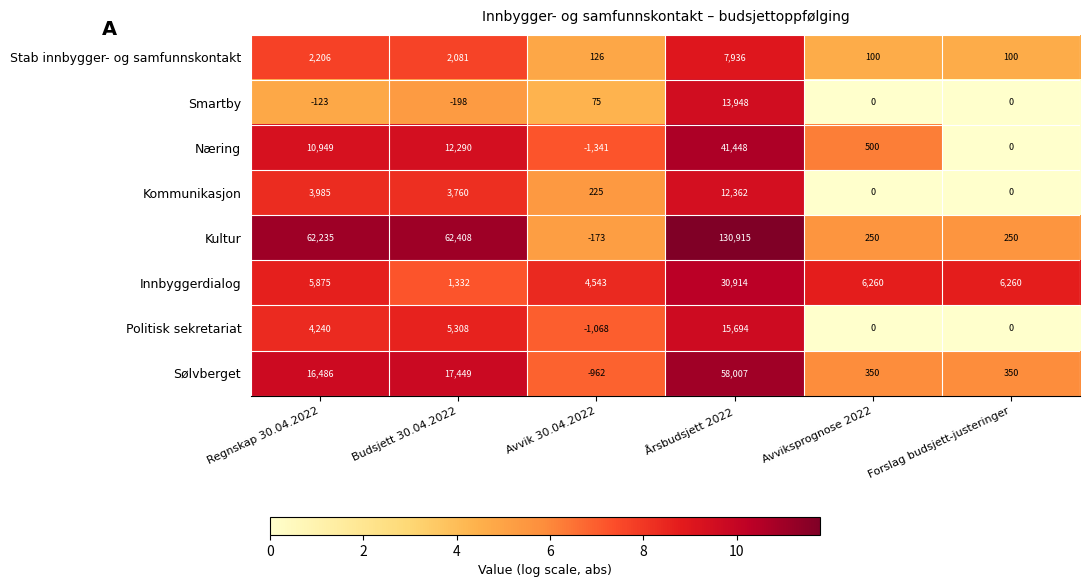

At which category does the chart reach its minimum across all series?

Avvik 30.04.2022